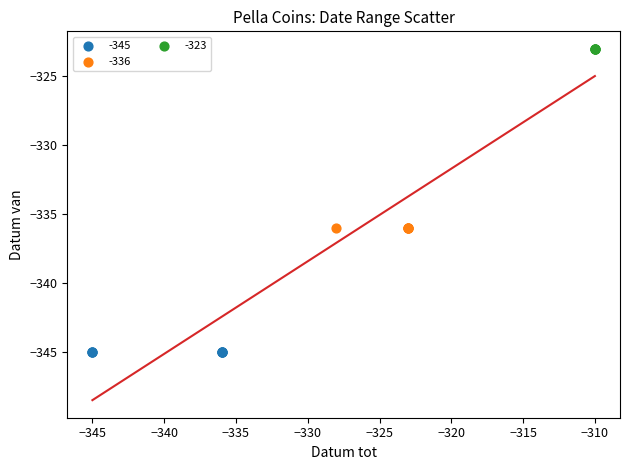

Which series contains the lowest Y value?

-345